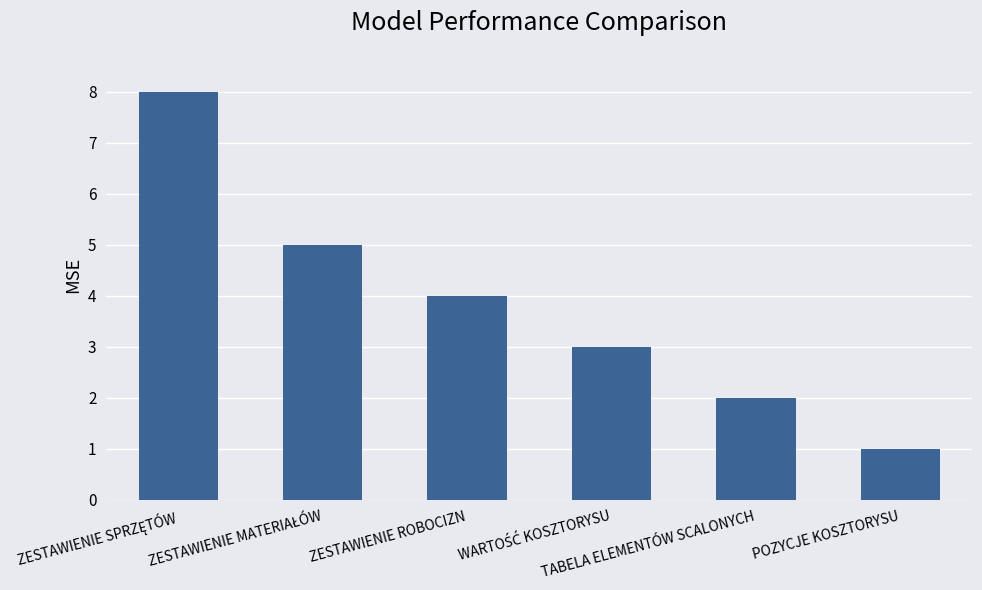

Reading right to left, what are all the values shown in this chart?

1	2	3	4	5	8